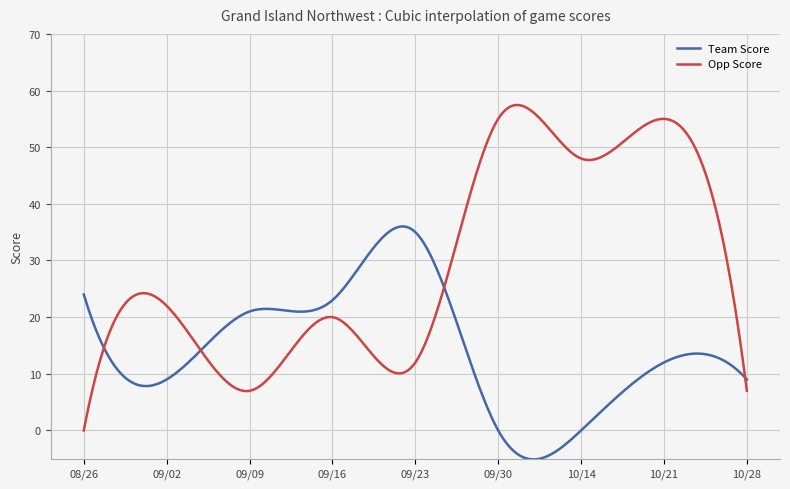

What is the greatest value displayed?

57.4